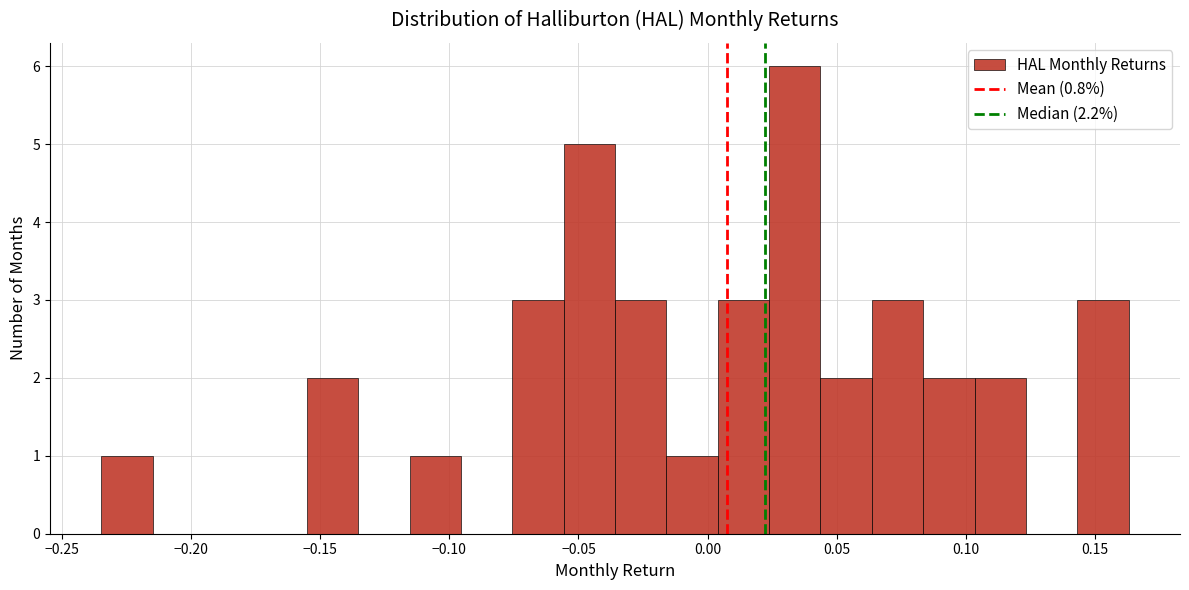

Read against the x-axis, roughly where is the centre of the tallest bar?

0.035